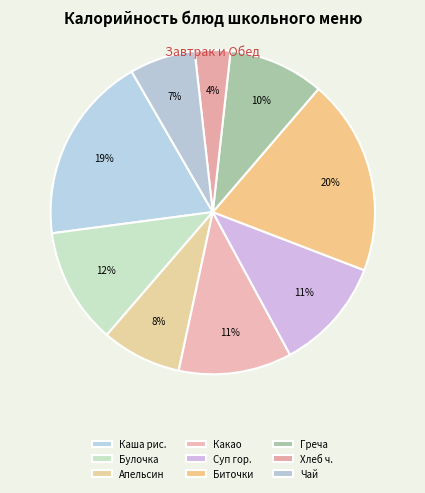

Count the number of slices in the pie.

9